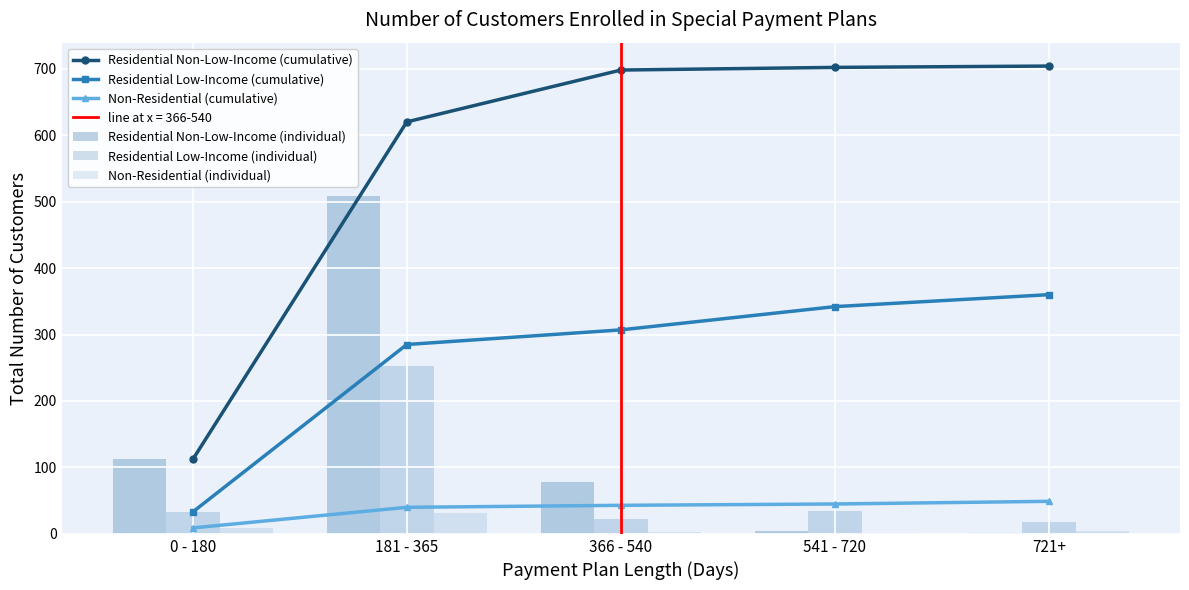

What is the label of the 1st bar from the left?

0 - 180